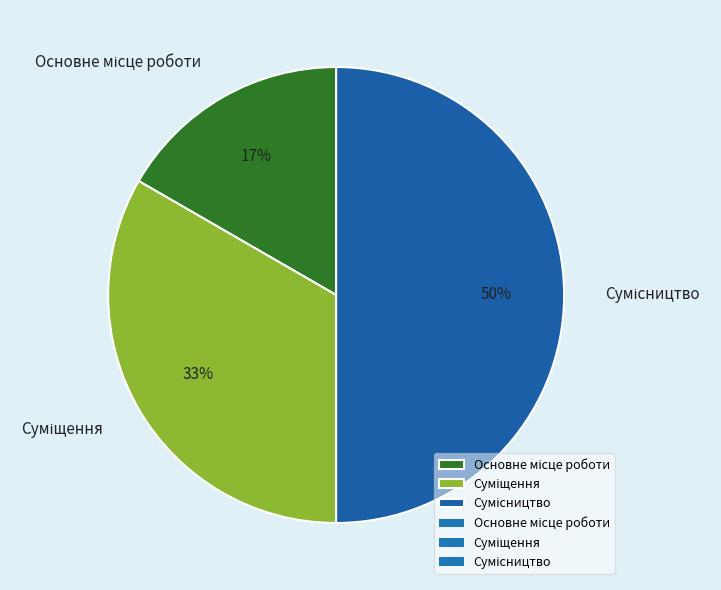

To the nearest percent, what is the difference between the largest and smallest slice percentages?

33%